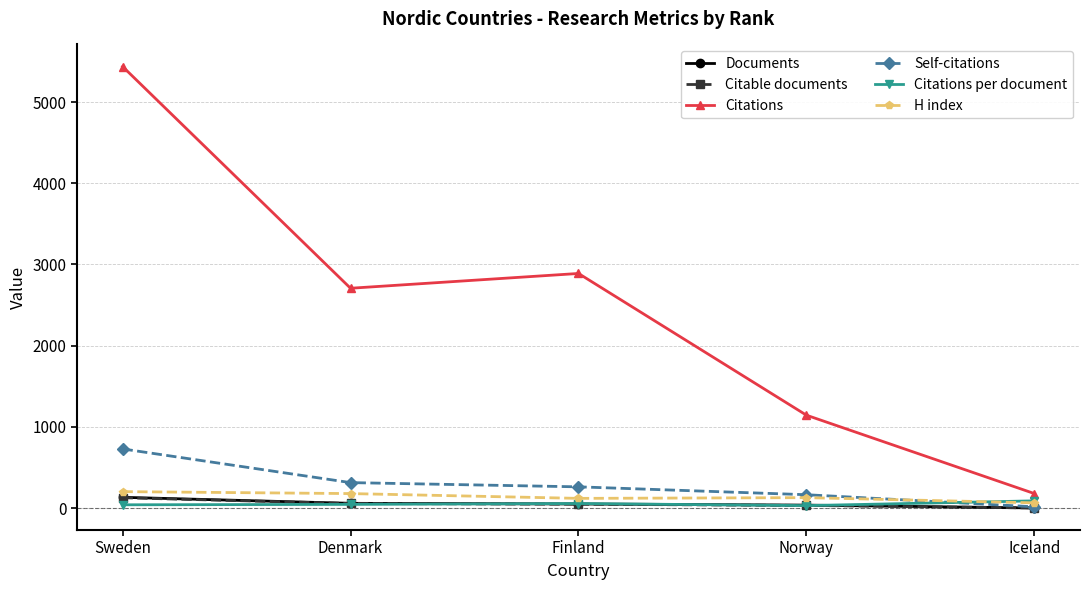

At which category is the sum across all series the highest?

Sweden